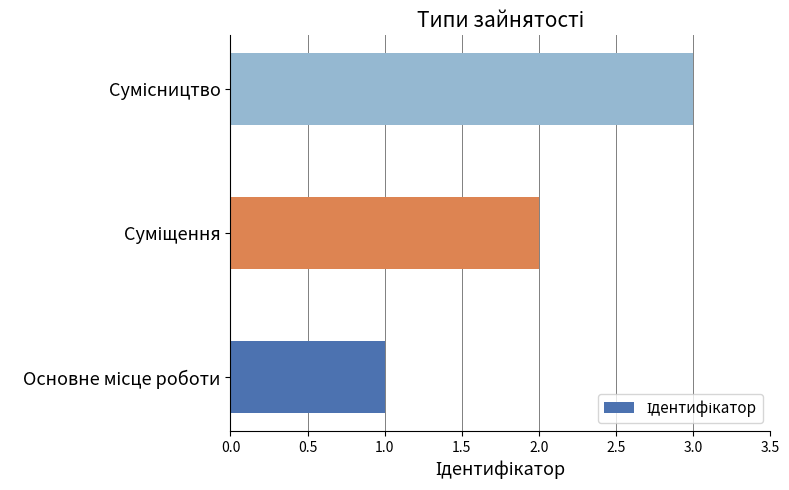

What is the greatest value displayed?

3